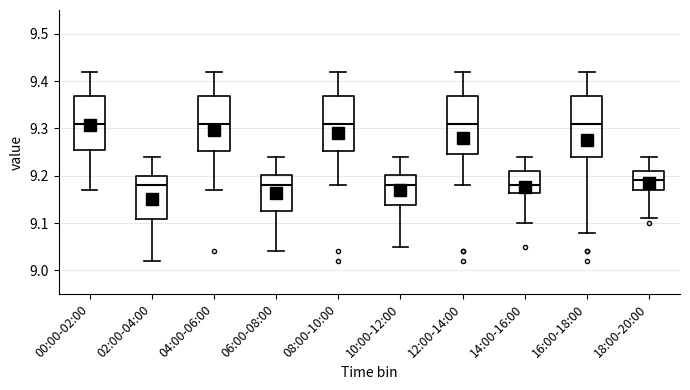

Reading left to right, transcribe this box plot: for each box, give where its median line is, the range the box spans, and where its two whiskers end, as read against the y-axis. The values are not printed on the chart, so give them approximately, as read against the axis.

00:00-02:00: median 9.31, box 9.26 to 9.37, whiskers 9.17 to 9.42
02:00-04:00: median 9.18, box 9.11 to 9.20, whiskers 9.02 to 9.24
04:00-06:00: median 9.31, box 9.25 to 9.37, whiskers 9.17 to 9.42
06:00-08:00: median 9.18, box 9.13 to 9.20, whiskers 9.04 to 9.24
08:00-10:00: median 9.31, box 9.25 to 9.37, whiskers 9.18 to 9.42
10:00-12:00: median 9.18, box 9.14 to 9.20, whiskers 9.05 to 9.24
12:00-14:00: median 9.31, box 9.25 to 9.37, whiskers 9.18 to 9.42
14:00-16:00: median 9.18, box 9.16 to 9.21, whiskers 9.10 to 9.24
16:00-18:00: median 9.31, box 9.24 to 9.37, whiskers 9.08 to 9.42
18:00-20:00: median 9.19, box 9.17 to 9.21, whiskers 9.11 to 9.24